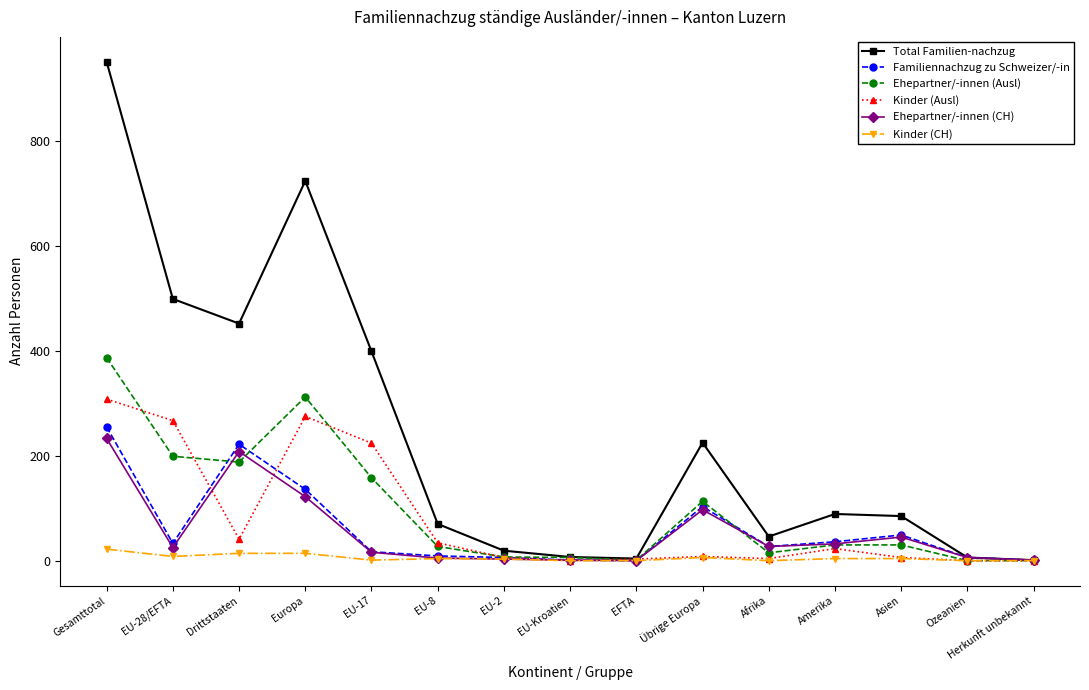

How many distinct data groups are displayed?

6